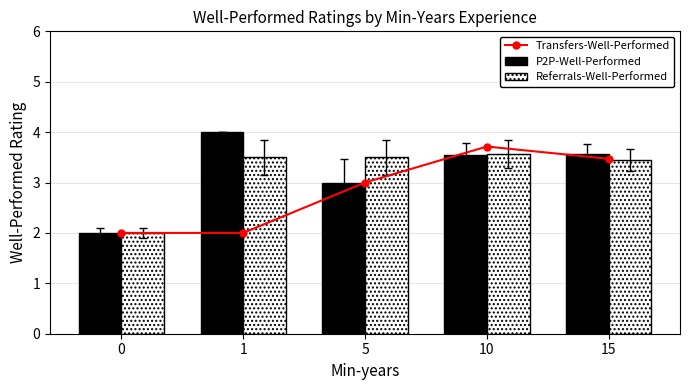

What is the highest value of the P2P-Well-Performed series?

4.0